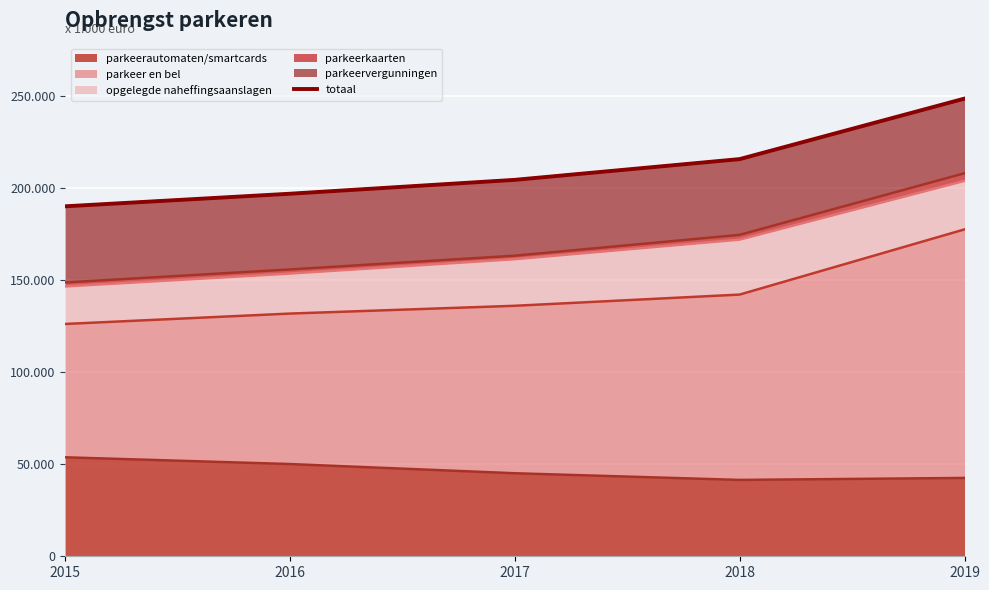

Which has a higher value, 2019 or 2017?

2019